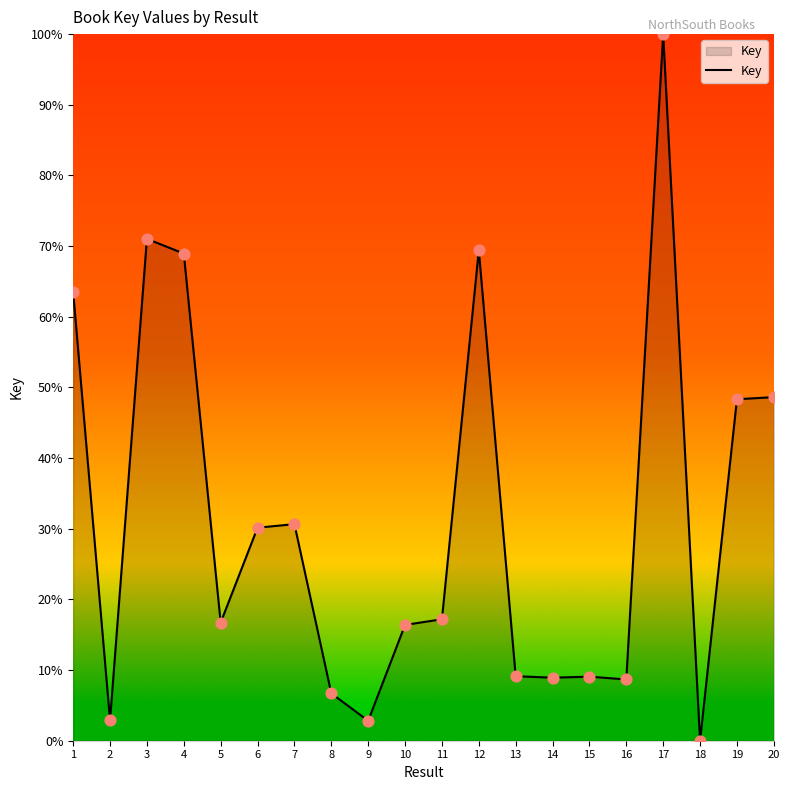

What is the ratio of the value at 14 to the value at 7?

0.3